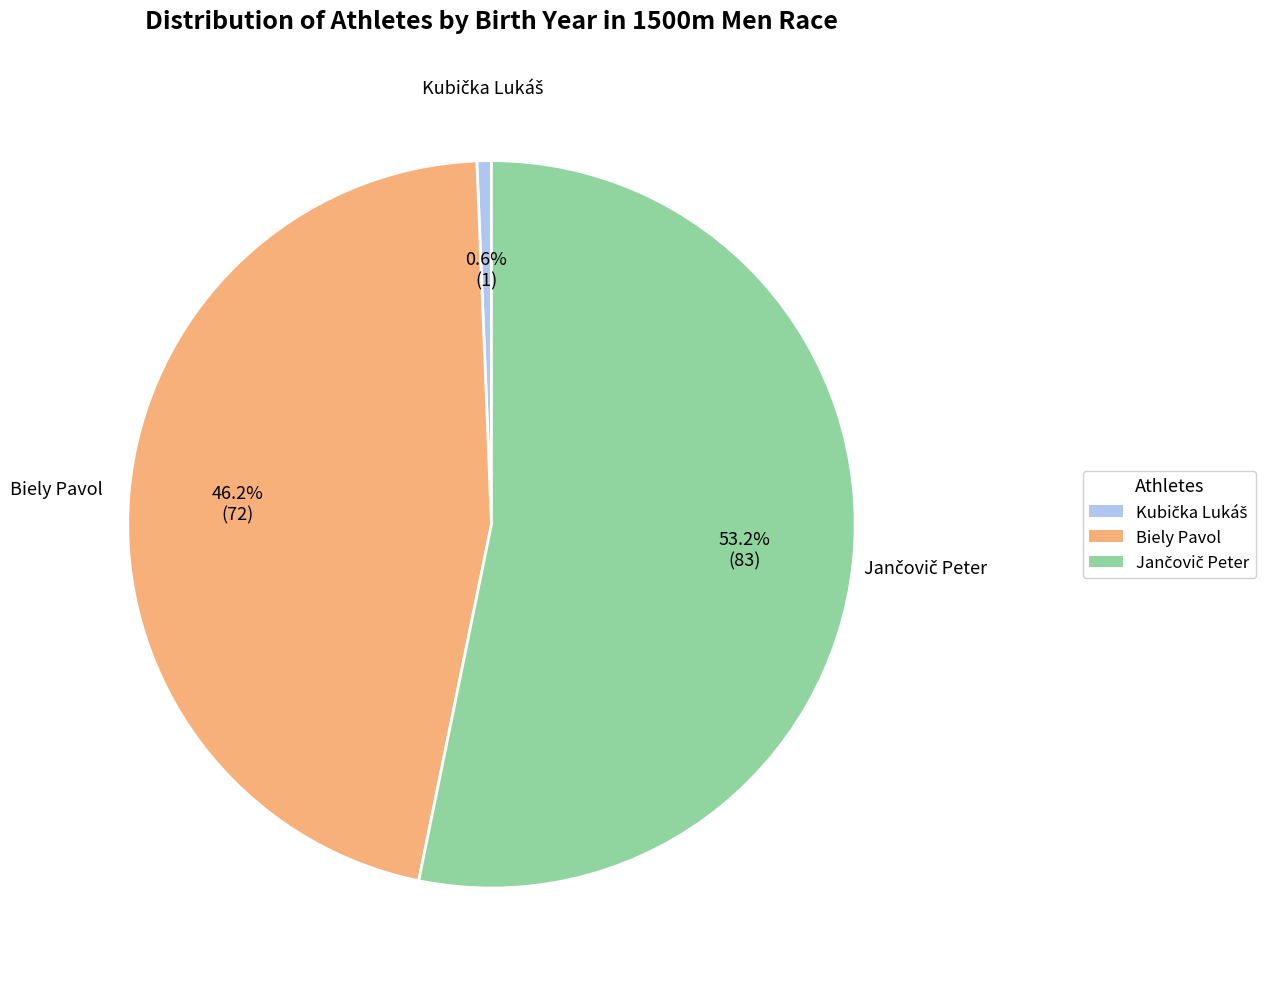

Is there a majority slice in this chart?

Yes